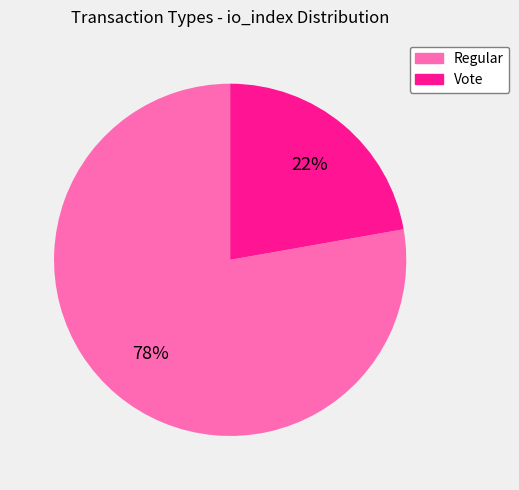

Which category has the smallest portion of the pie?

Vote